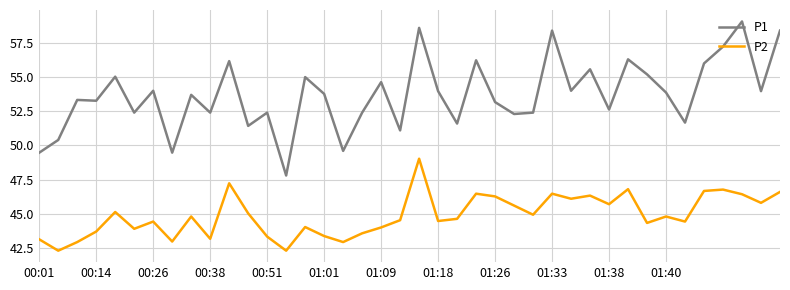

How many categories are shown in the chart?

40